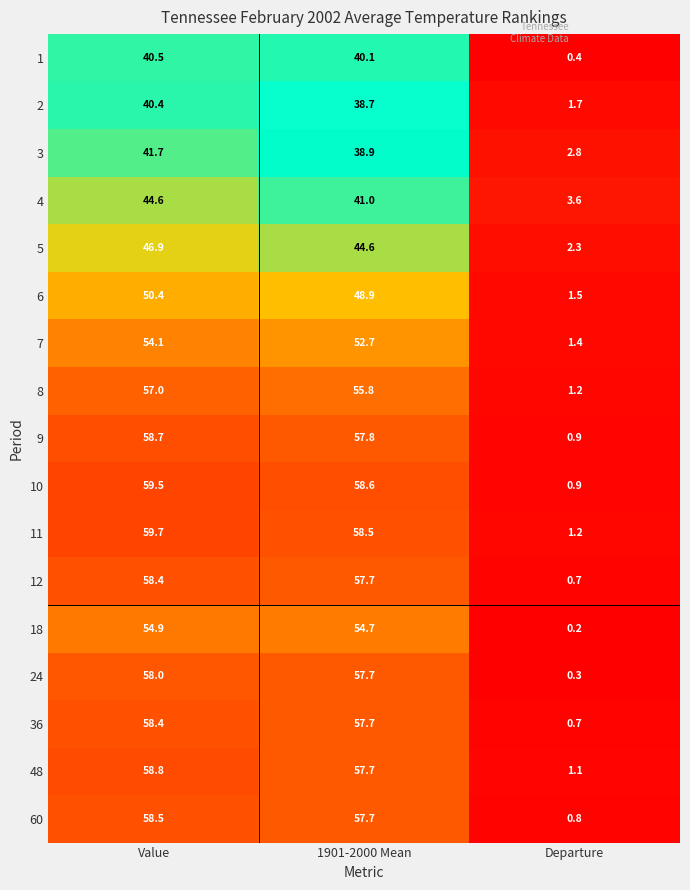

What is the sum of the 10 values at 1901-2000 Mean and Departure?

59.5